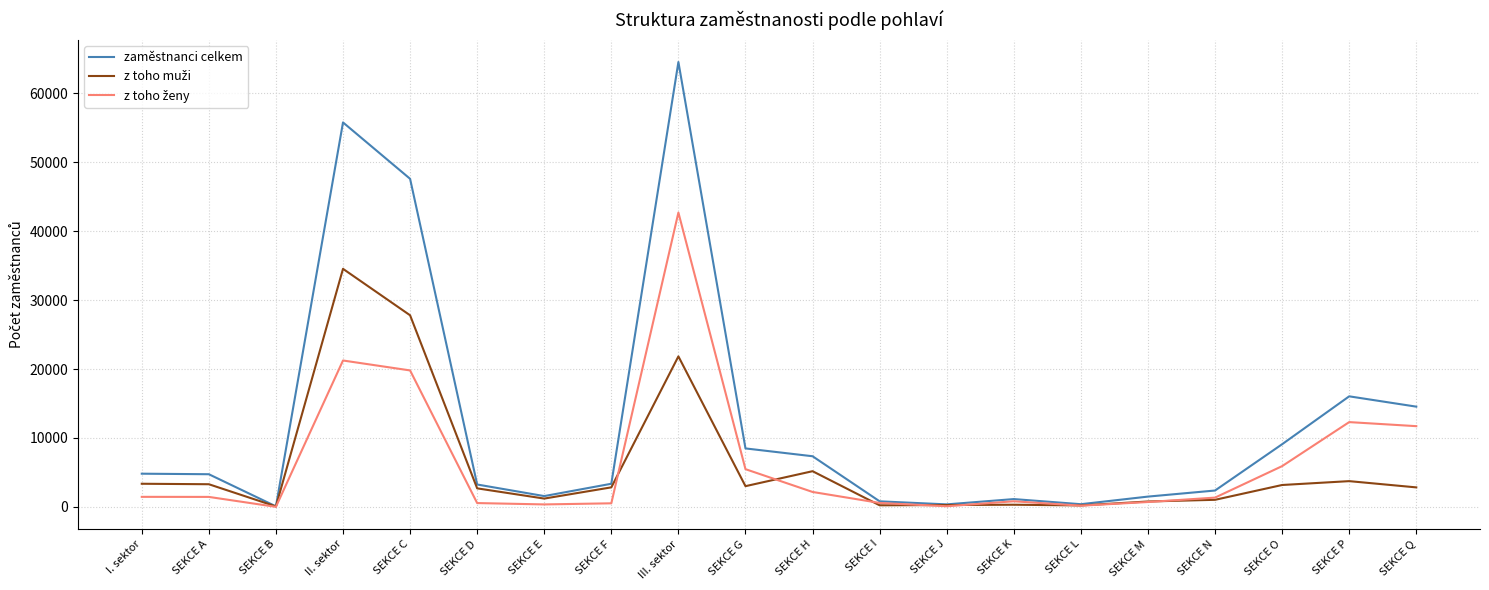

Which series has the largest total across all categories?

zaměstnanci celkem